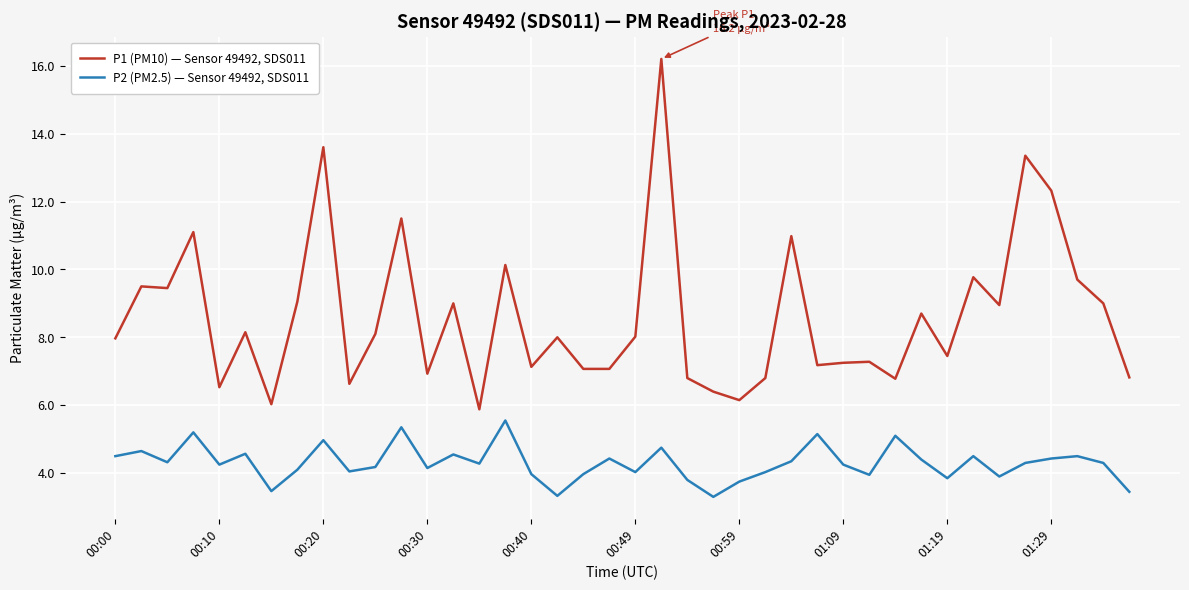

Which series has the largest total across all categories?

P1 (PM10) — Sensor 49492, SDS011